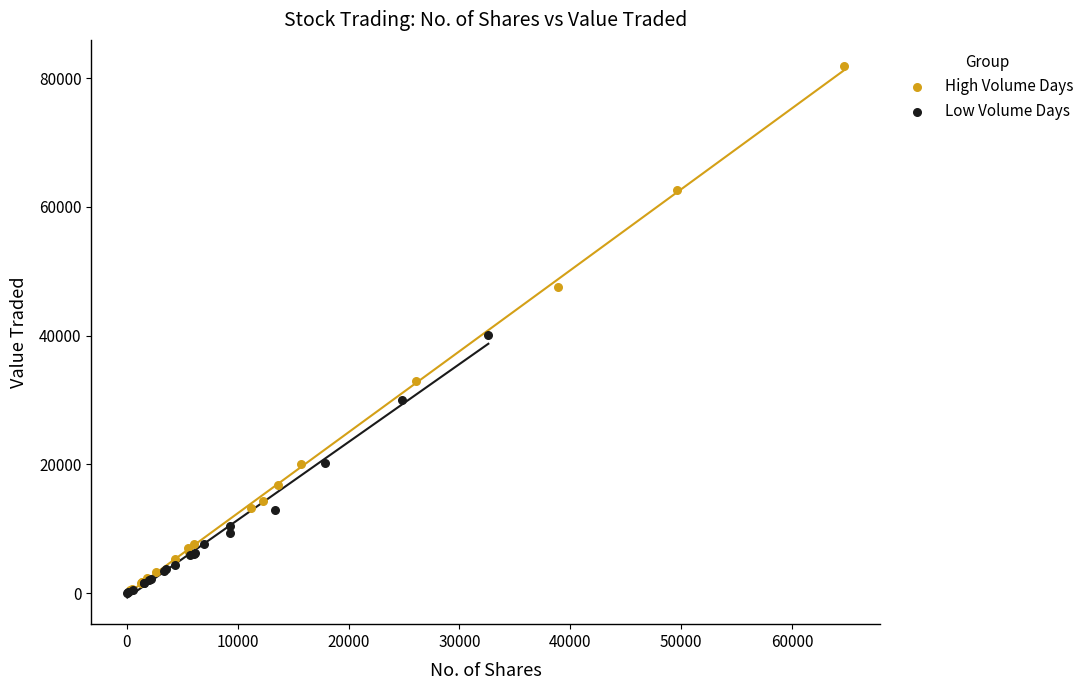

Which series reaches the maximum Y coordinate?

High Volume Days